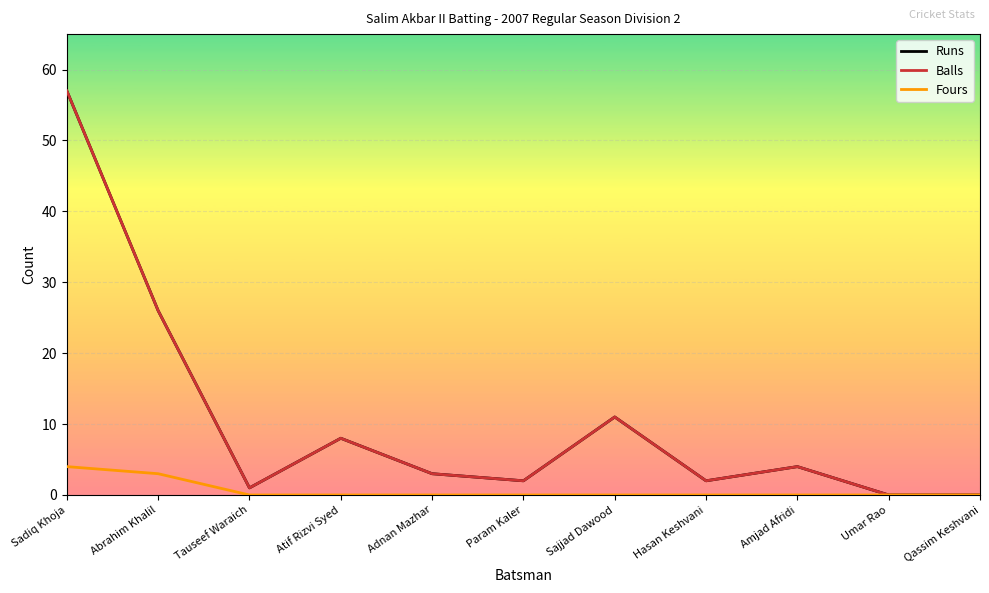

What is the average value of the Balls series?

10